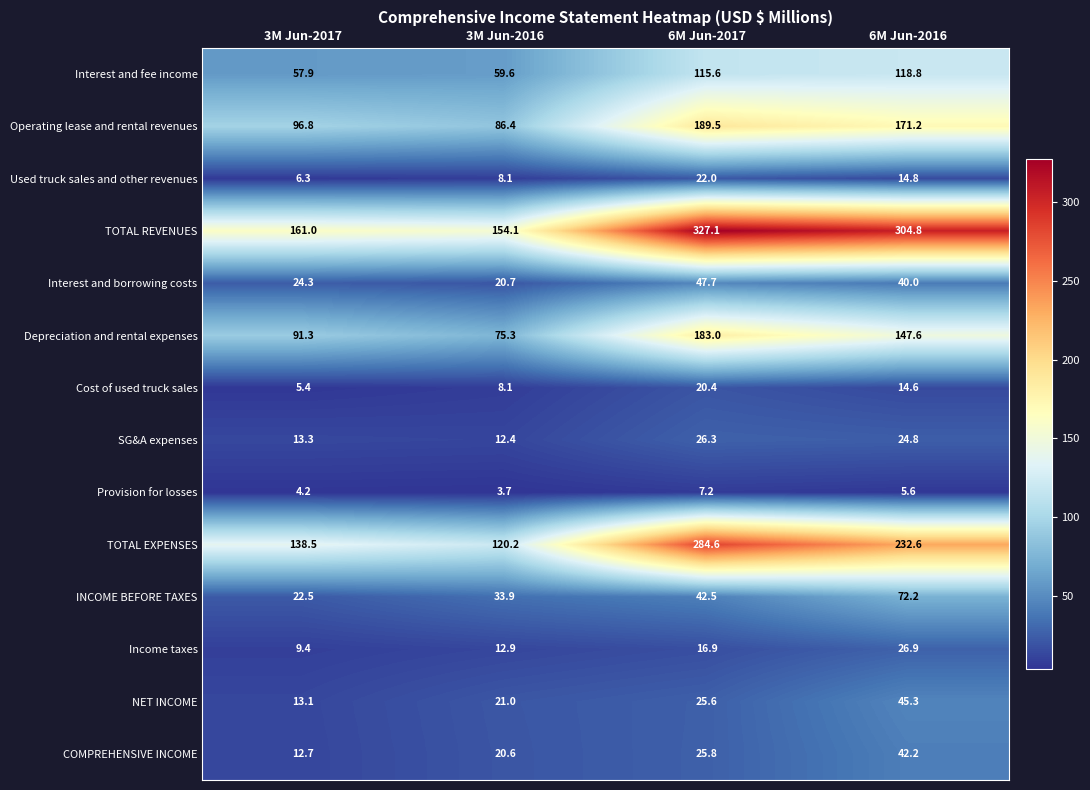

What is the sum of the SG&A expenses values at 3M Jun-2016 and 6M Jun-2016?

37.2